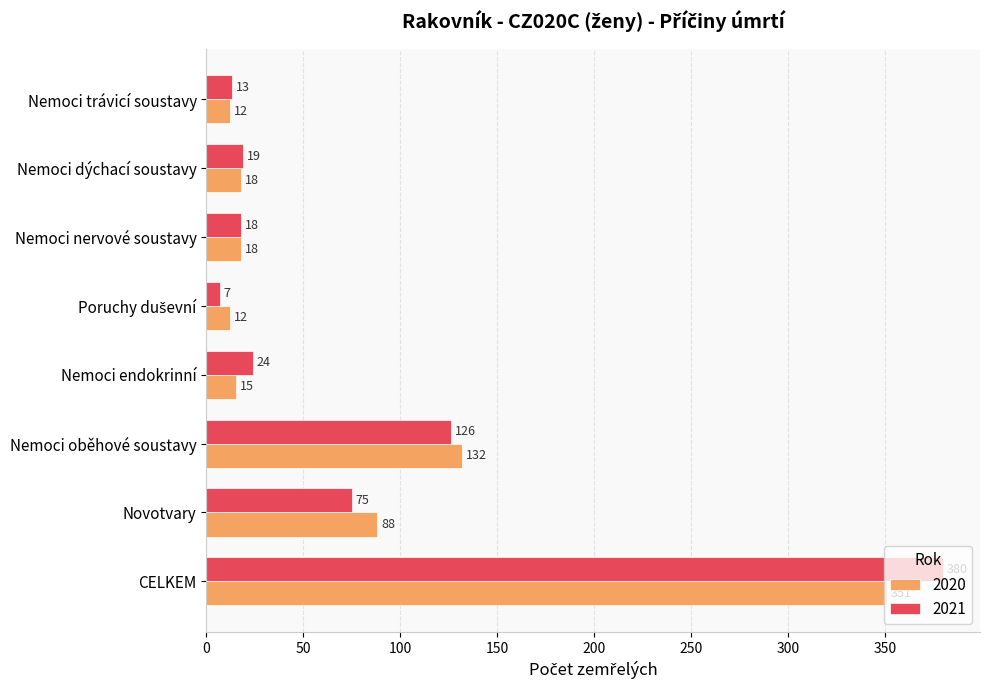

Rank the series at Nemoci dýchací soustavy from lowest to highest value.

2020, 2021